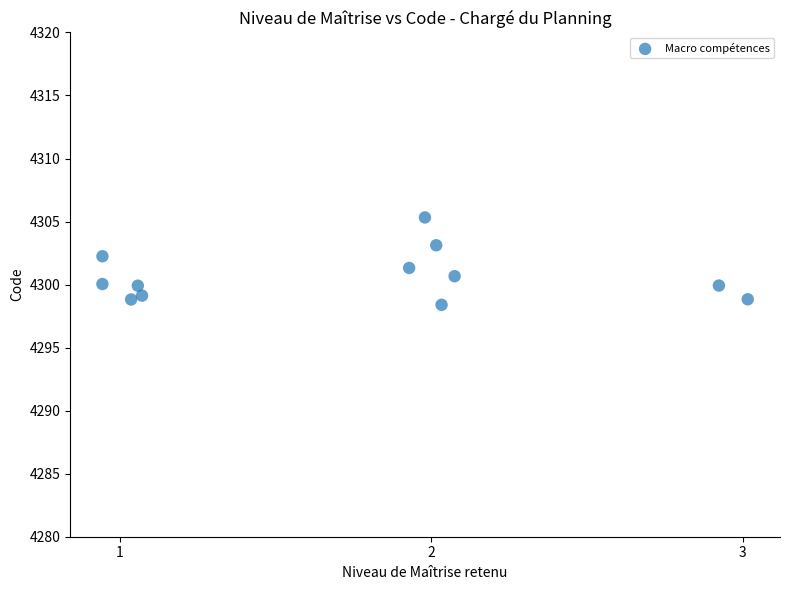

What is the range of X values (max minus min)?

2.1